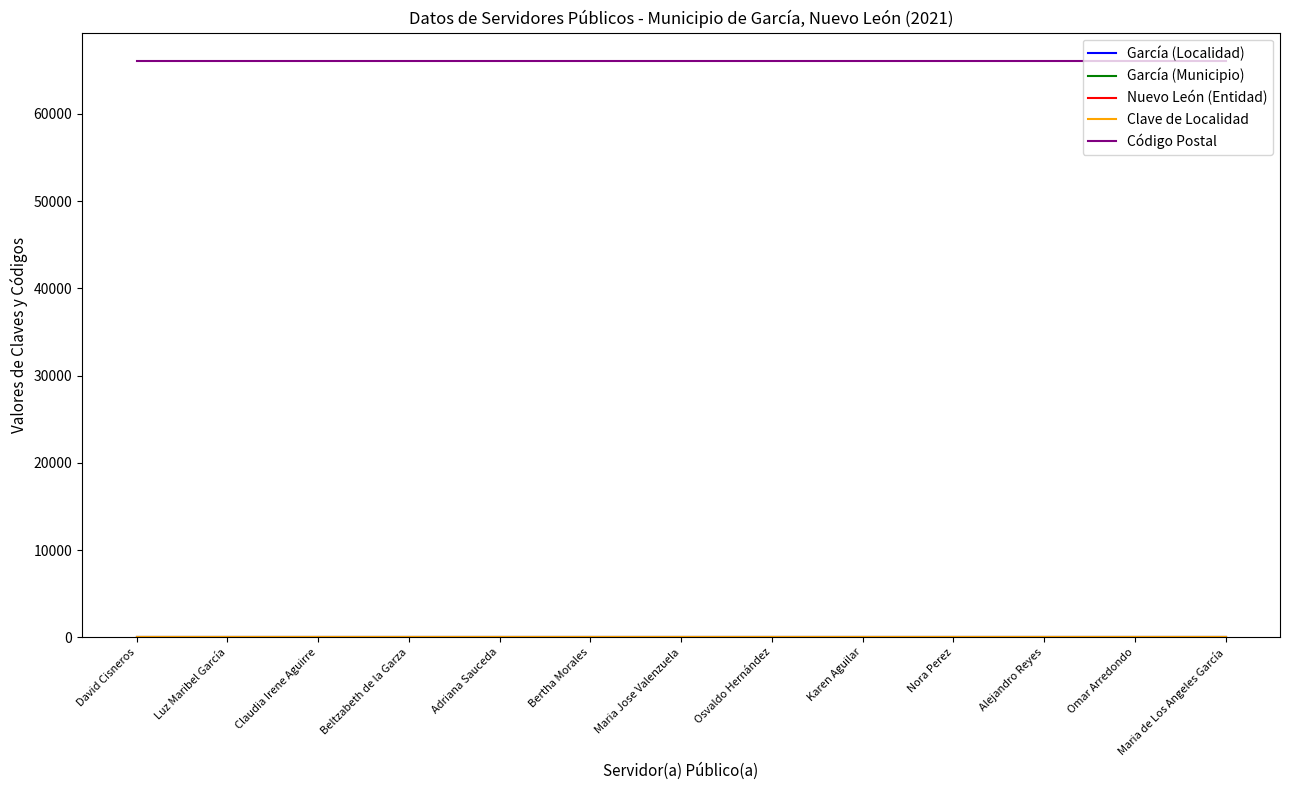

Reading left to right, extract all data points from this chart.

García (Localidad): David Cisneros=1	Luz Maribel García=1	Claudia Irene Aguirre=1	Beltzabeth de la Garza=1	Adriana Sauceda=1	Bertha Morales=1	Maria Jose Valenzuela=1	Osvaldo Hernández=1	Karen Aguilar=1	Nora Perez=1	Alejandro Reyes=1	Omar Arredondo=1	Maria de Los Angeles García=1
García (Municipio): David Cisneros=18	Luz Maribel García=18	Claudia Irene Aguirre=18	Beltzabeth de la Garza=18	Adriana Sauceda=18	Bertha Morales=18	Maria Jose Valenzuela=18	Osvaldo Hernández=18	Karen Aguilar=18	Nora Perez=18	Alejandro Reyes=18	Omar Arredondo=18	Maria de Los Angeles García=18
Nuevo León (Entidad): David Cisneros=19	Luz Maribel García=19	Claudia Irene Aguirre=19	Beltzabeth de la Garza=19	Adriana Sauceda=19	Bertha Morales=19	Maria Jose Valenzuela=19	Osvaldo Hernández=19	Karen Aguilar=19	Nora Perez=19	Alejandro Reyes=19	Omar Arredondo=19	Maria de Los Angeles García=19
Clave de Localidad: David Cisneros=1	Luz Maribel García=1	Claudia Irene Aguirre=1	Beltzabeth de la Garza=1	Adriana Sauceda=1	Bertha Morales=1	Maria Jose Valenzuela=1	Osvaldo Hernández=1	Karen Aguilar=1	Nora Perez=1	Alejandro Reyes=1	Omar Arredondo=1	Maria de Los Angeles García=1
Código Postal: David Cisneros=66008	Luz Maribel García=66008	Claudia Irene Aguirre=66008	Beltzabeth de la Garza=66008	Adriana Sauceda=66008	Bertha Morales=66008	Maria Jose Valenzuela=66008	Osvaldo Hernández=66008	Karen Aguilar=66008	Nora Perez=66008	Alejandro Reyes=66008	Omar Arredondo=66008	Maria de Los Angeles García=66008